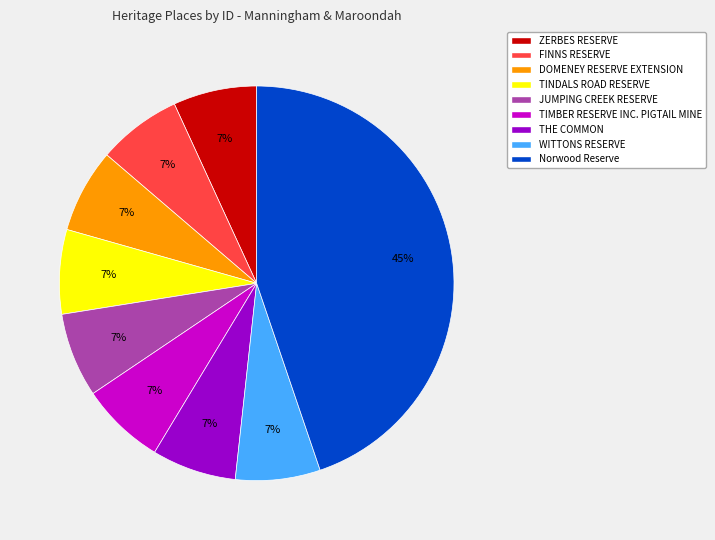

Which category has the biggest portion of the pie?

Norwood Reserve